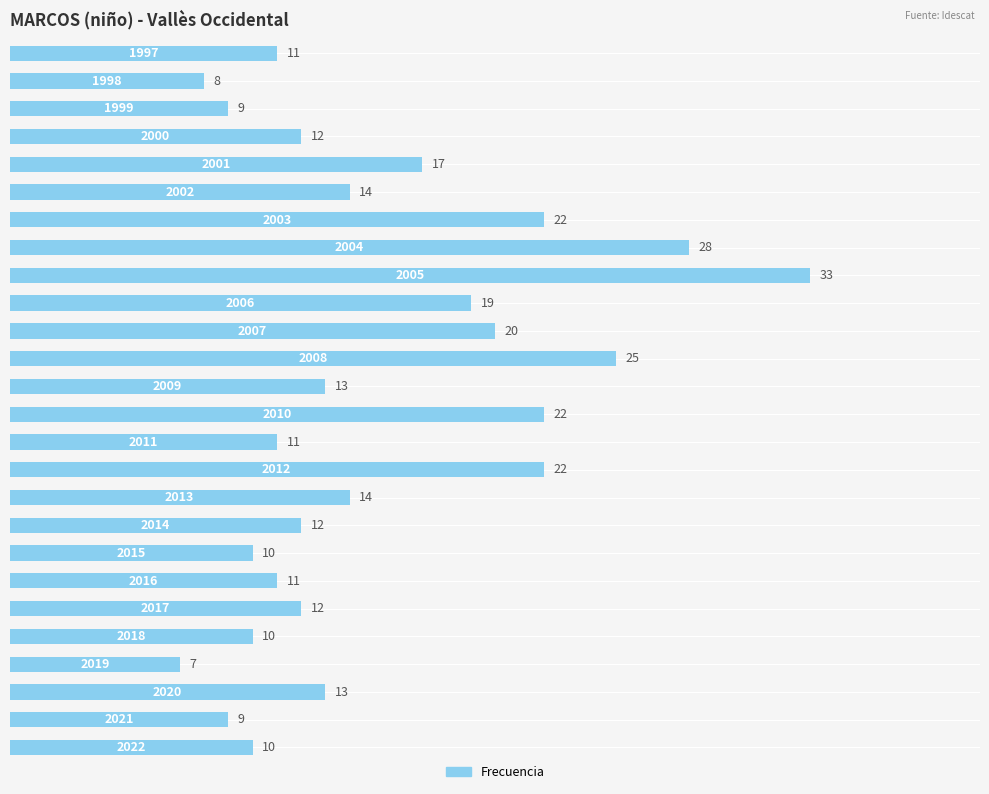

What is the maximum value shown in the chart?

33